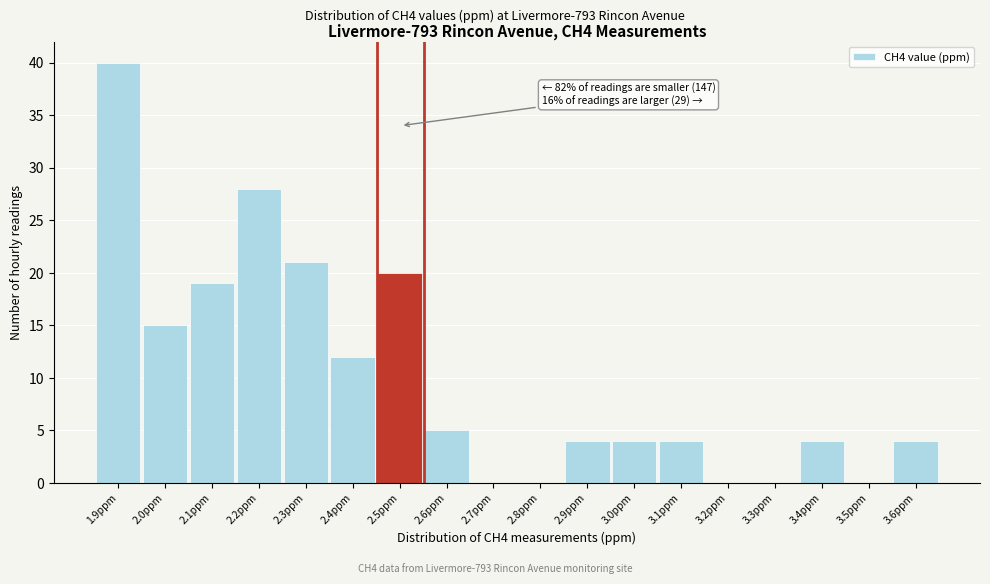

Reading right to left, extract all data points from this chart.

3.6ppm=4	3.5ppm=0	3.4ppm=4	3.3ppm=0	3.2ppm=0	3.1ppm=4	3.0ppm=4	2.9ppm=4	2.8ppm=0	2.7ppm=0	2.6ppm=5	2.5ppm=20	2.4ppm=12	2.3ppm=21	2.2ppm=28	2.1ppm=19	2.0ppm=15	1.9ppm=40